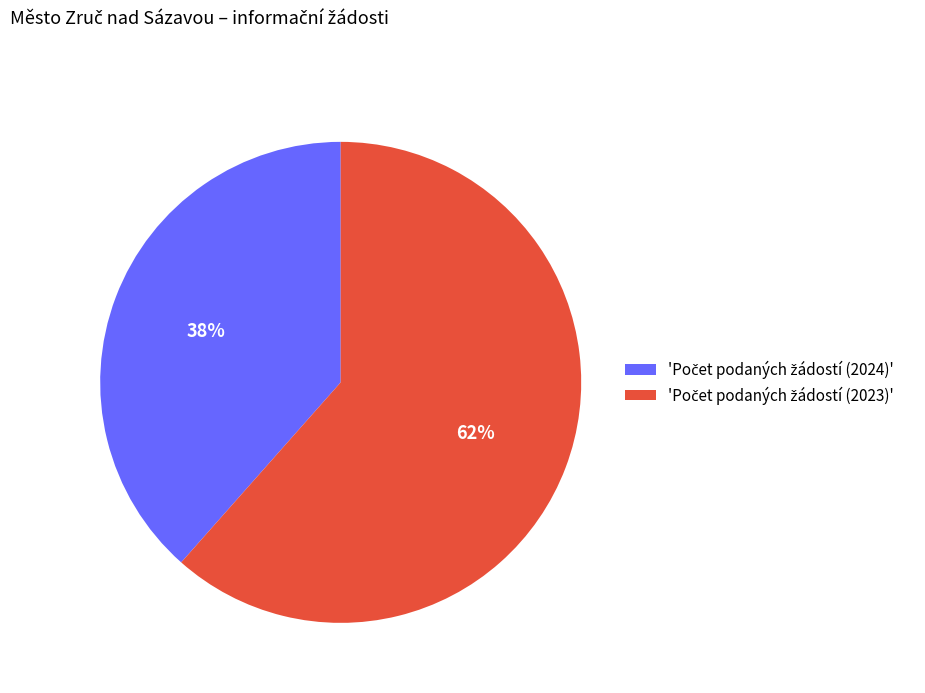

How many slices are in this pie chart?

2